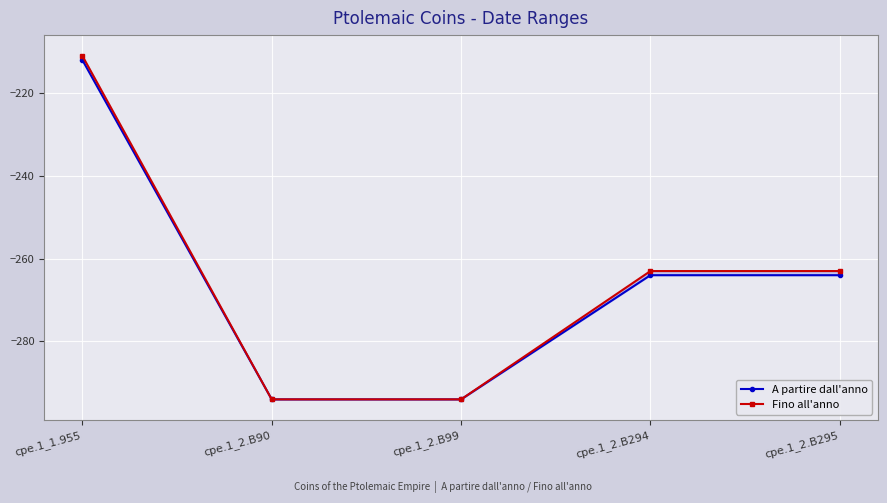

True or false: Fino all'anno and A partire dall'anno cross at least once.

False